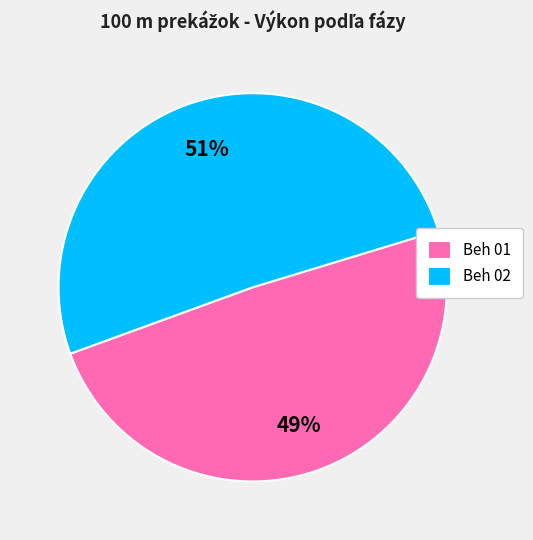

To the nearest percent, what percentage of the pie is Beh 01?

49%